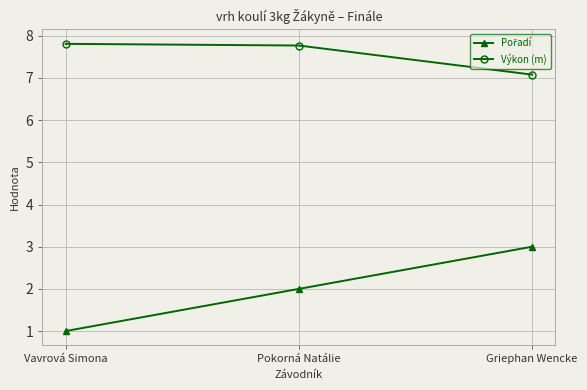

What is the difference between the maximum and minimum values in the Výkon (m) series?

0.7